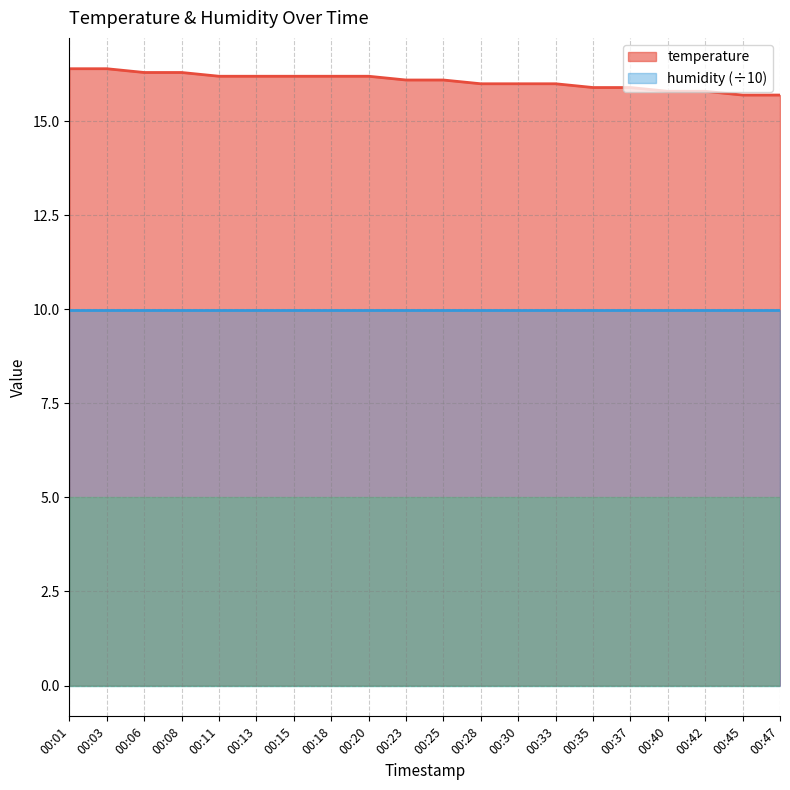

The value at 00:23 is 16.1. True or false?

True